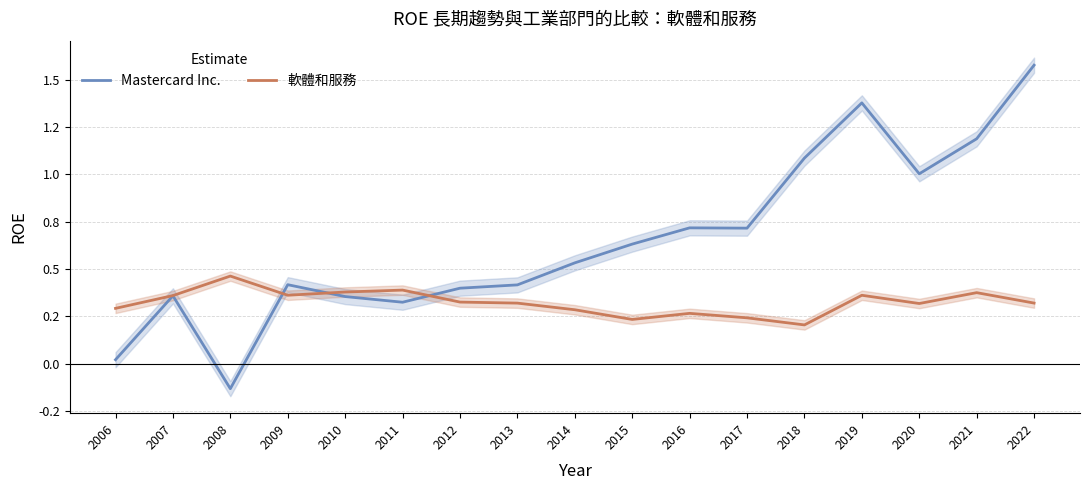

What is the value of the Mastercard Inc. point at the 2nd from the left?

0.4